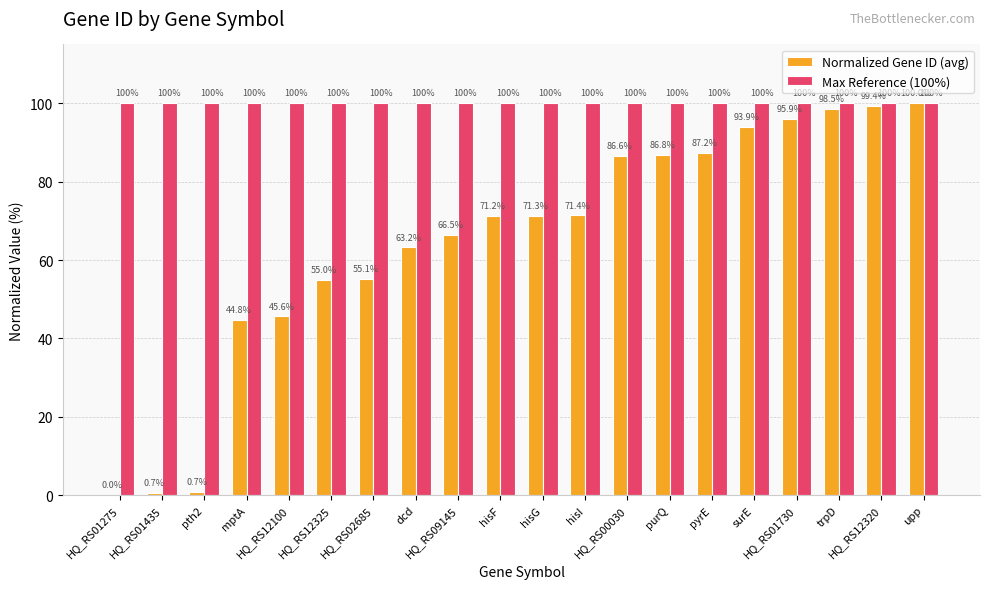

Are the bars grouped side by side (vs. stacked)?

Yes